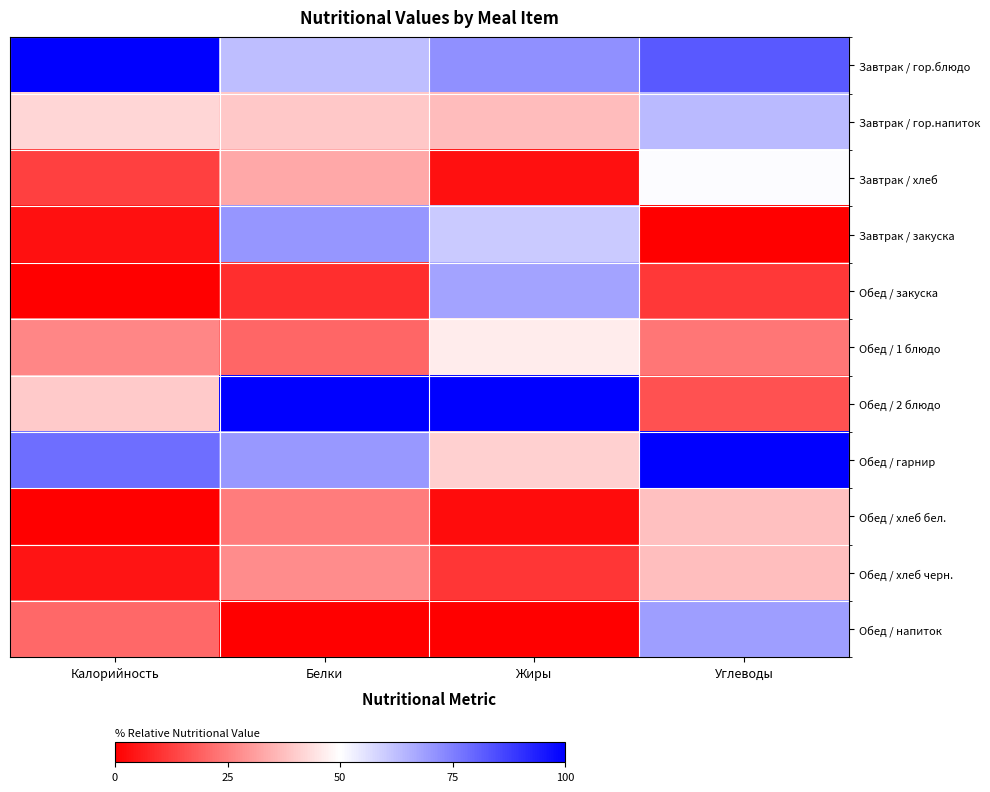

Which series has the widest spread of values?

Обед / 2 блюдо